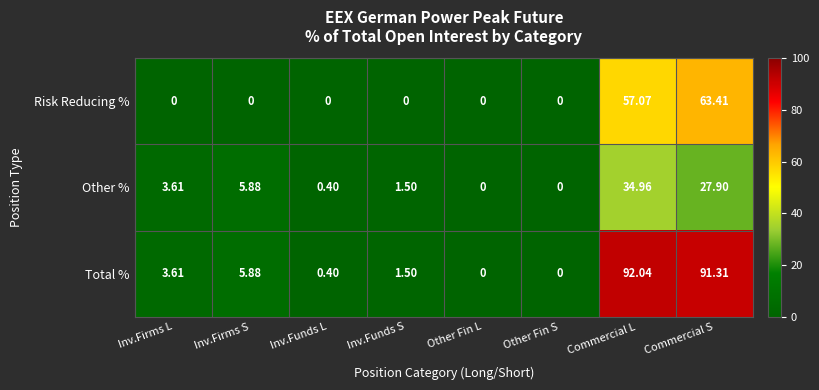

Count the number of categories in the chart.

8